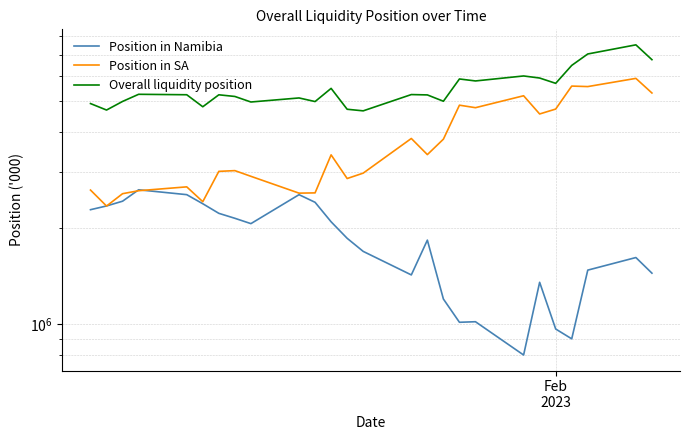

Rank the series by their maximum value, from highest to lowest.

Overall liquidity position, Position in SA, Position in Namibia